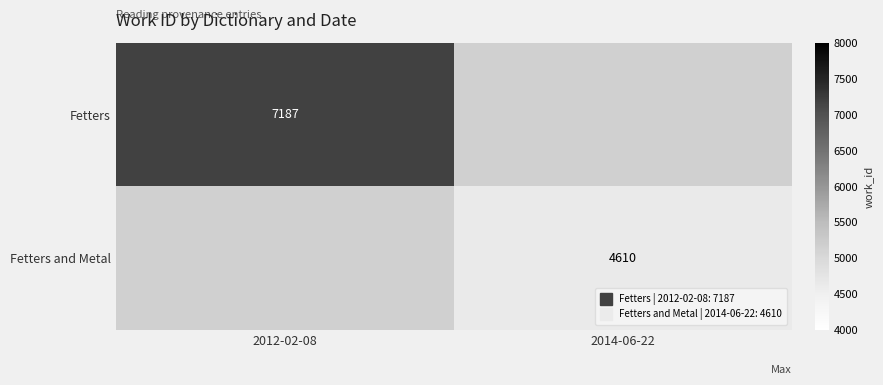

At which category does the chart reach its peak across all series?

2012-02-08